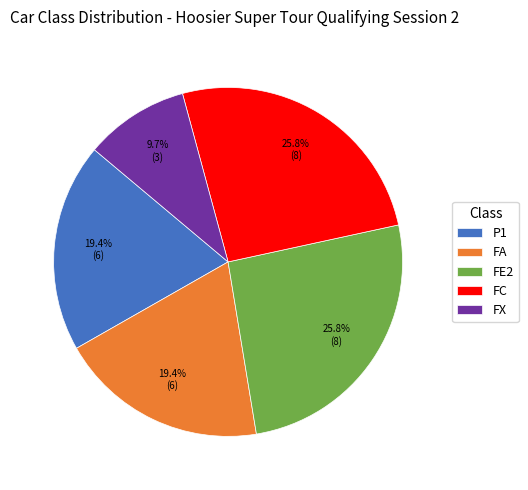

Approximately how many times larger is the value at FX compared to FC?

0.4